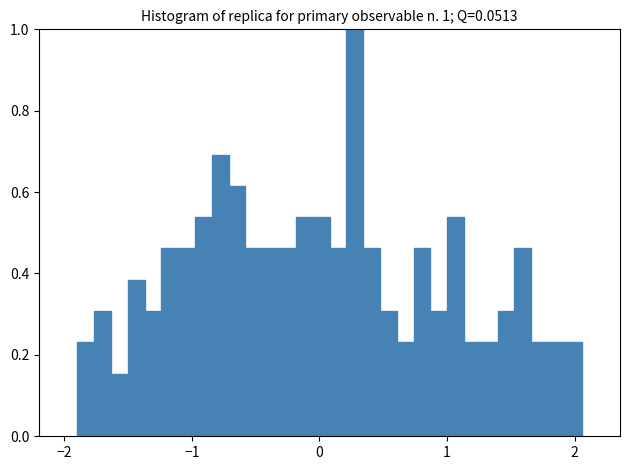

Around what value on the x-axis is the tallest bar? Give the approximate position of its centre, as read against the axis.

0.3